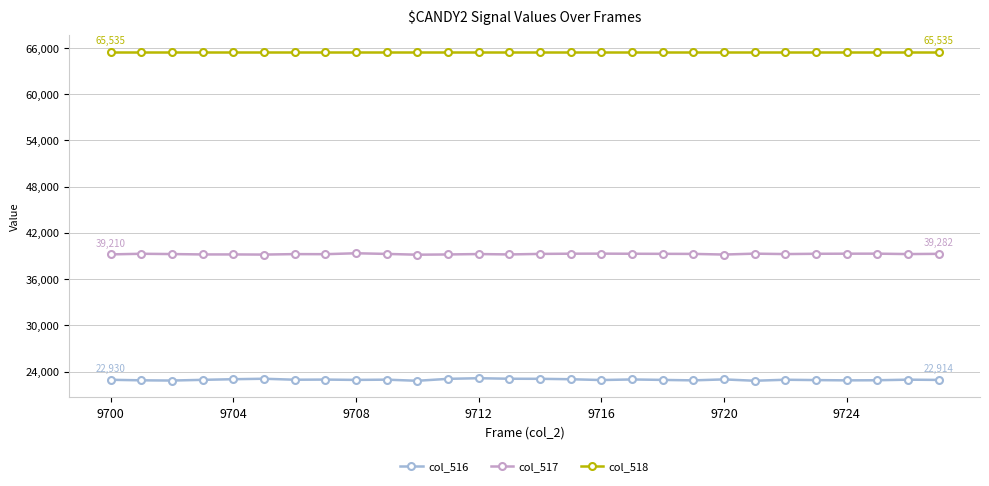

Which series has the largest total across all categories?

col_518